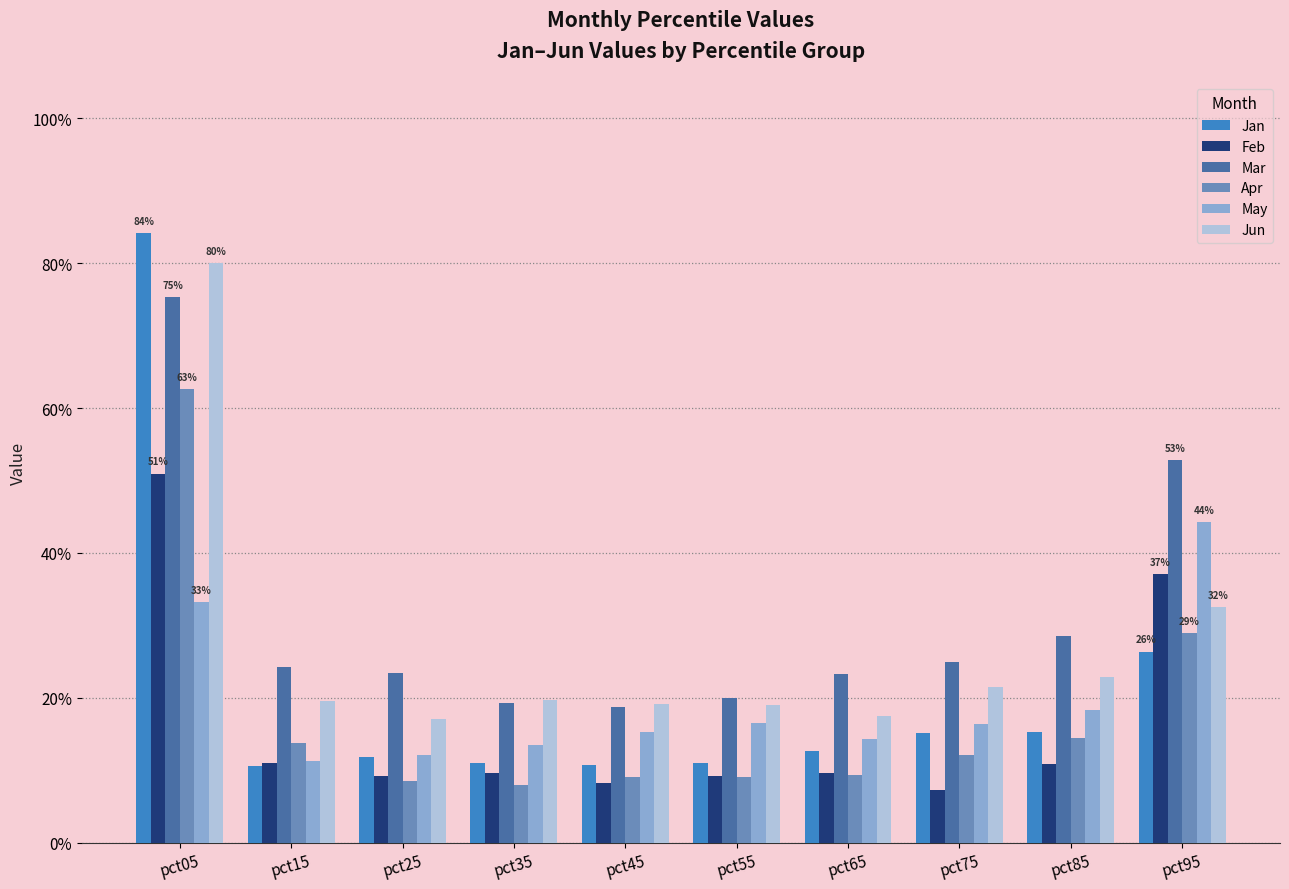

Are the bars horizontal?

No